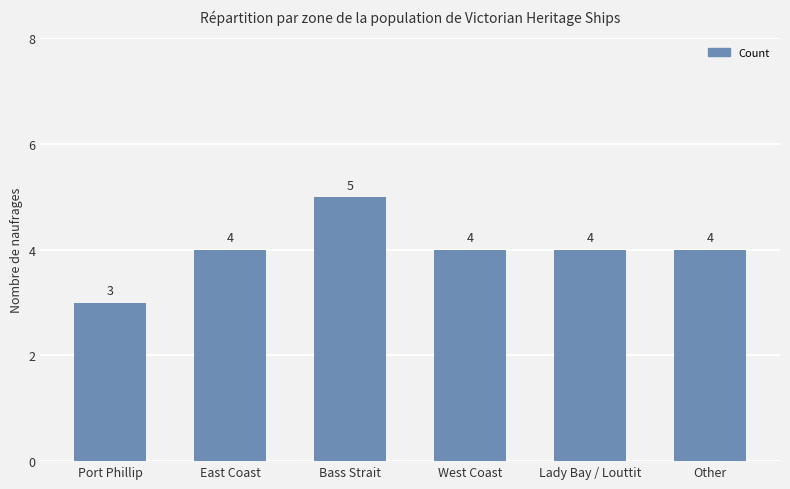

What value does the data have at Bass Strait?

5